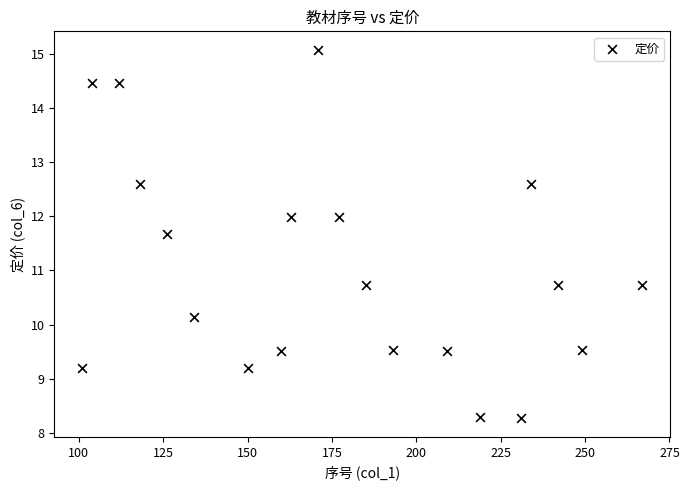

What is the range of Y values (max minus min)?

6.8